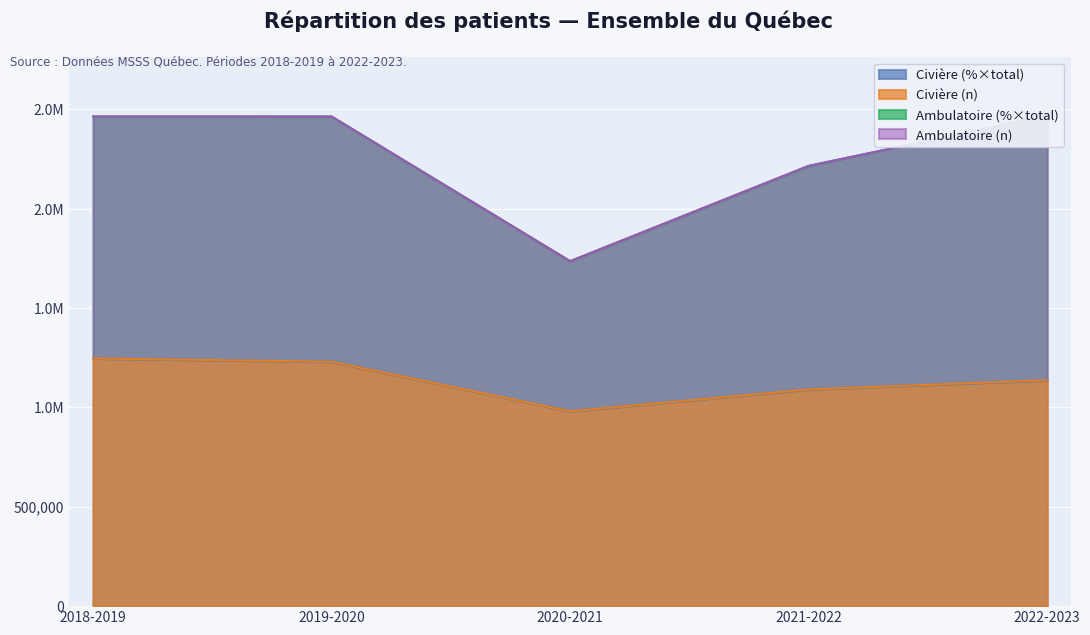

Where does the Ambulatoire (n) series first go above 2463995?

2018-2019